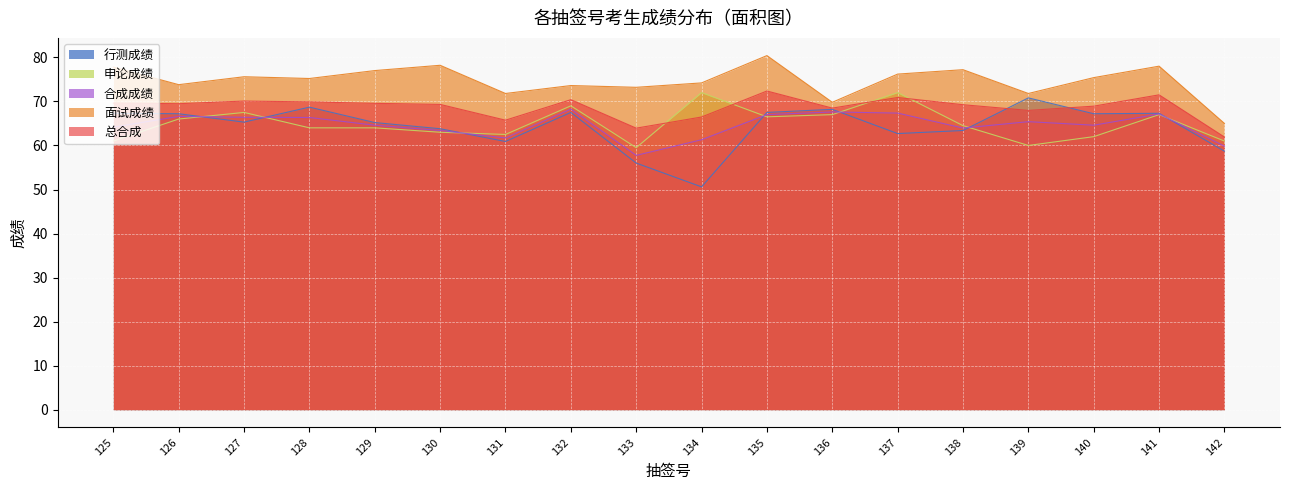

Where is the first local minimum for 总合成?

126